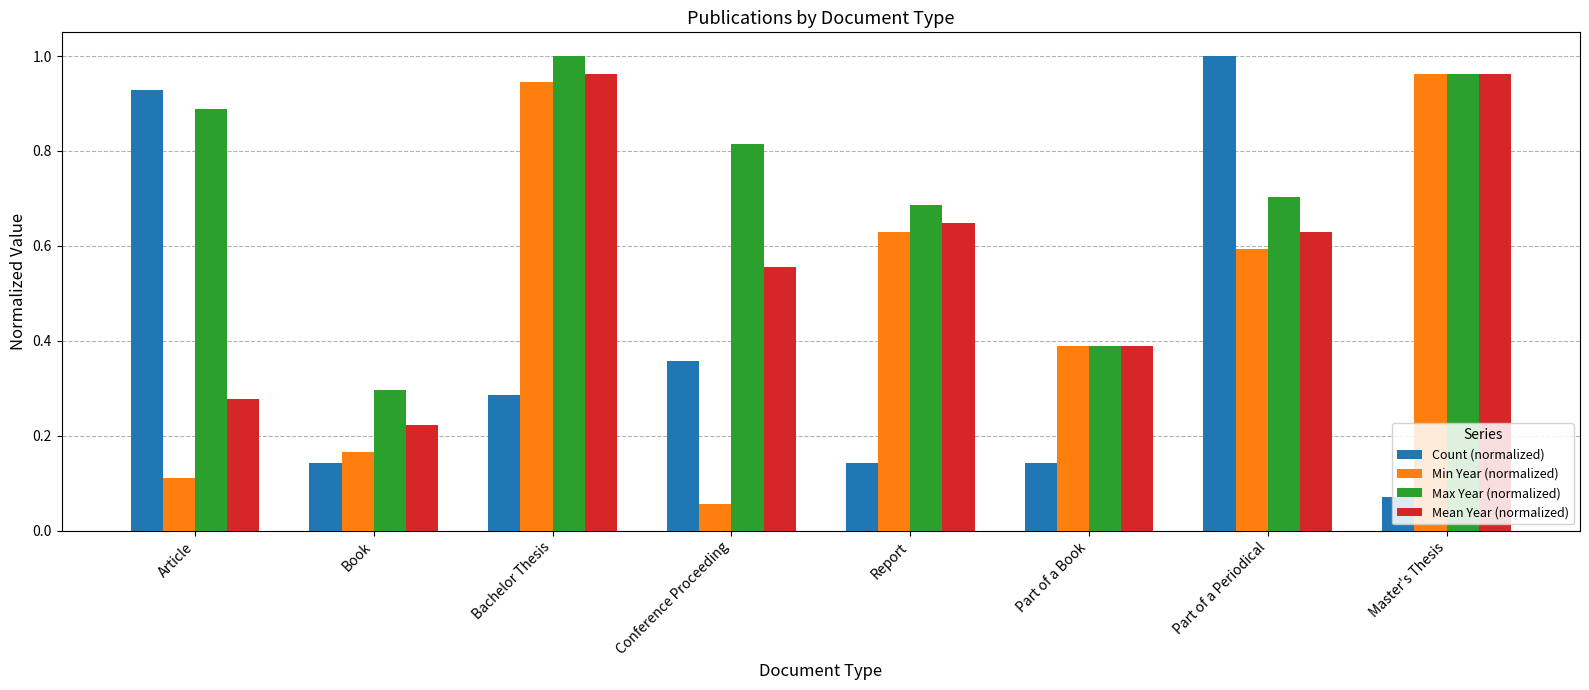

Count the number of categories in the chart.

8